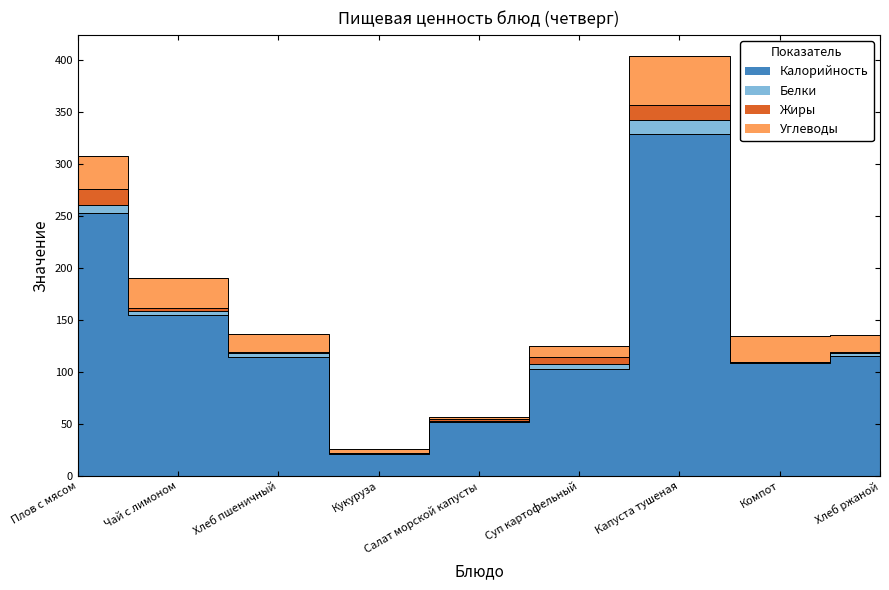

What position from the left is Суп картофельный?

6